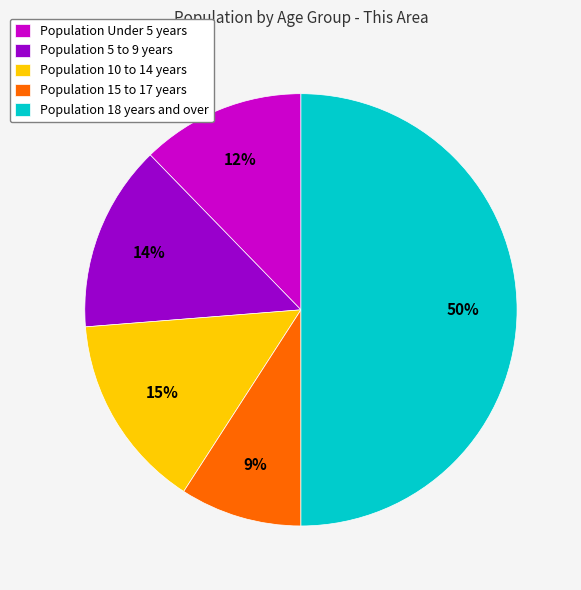

Do Population 18 years and over and Population Under 5 years together represent more than half of the pie?

Yes